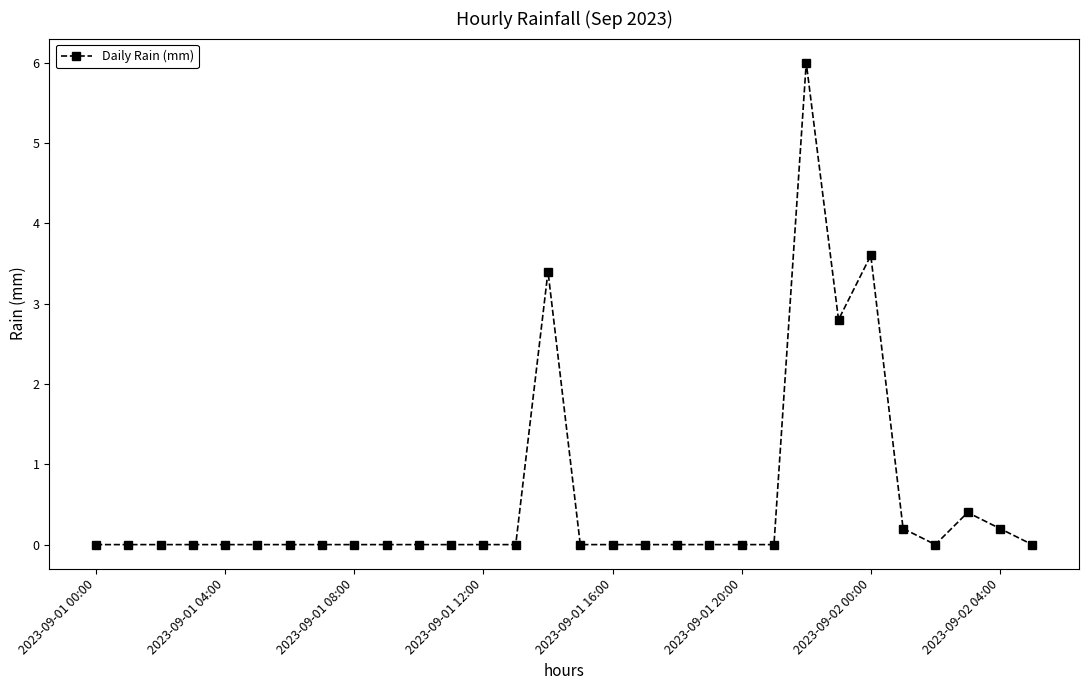

Reading right to left, extract all data points from this chart.

0.0	0.2	0.4	0.0	0.2	3.6	2.8	6.0	0.0	0.0	0.0	0.0	0.0	0.0	0.0	3.4	0.0	0.0	0.0	0.0	0.0	0.0	0.0	0.0	0.0	0.0	0.0	0.0	0.0	0.0